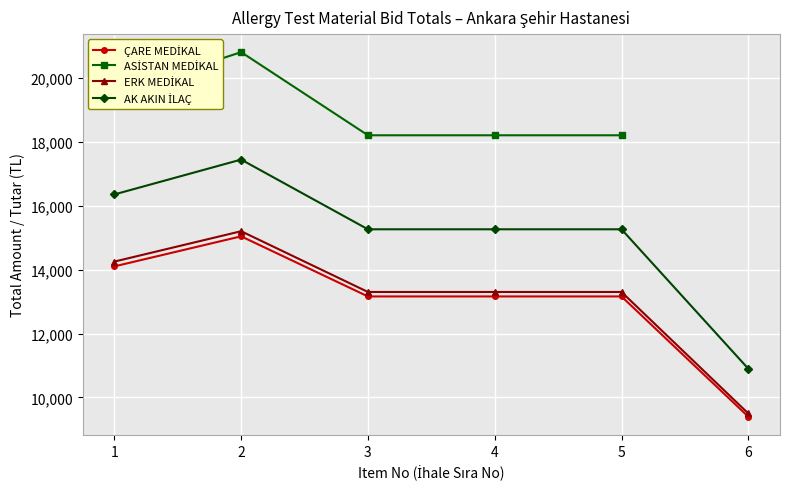

What is the minimum value shown in the chart?

9400.0